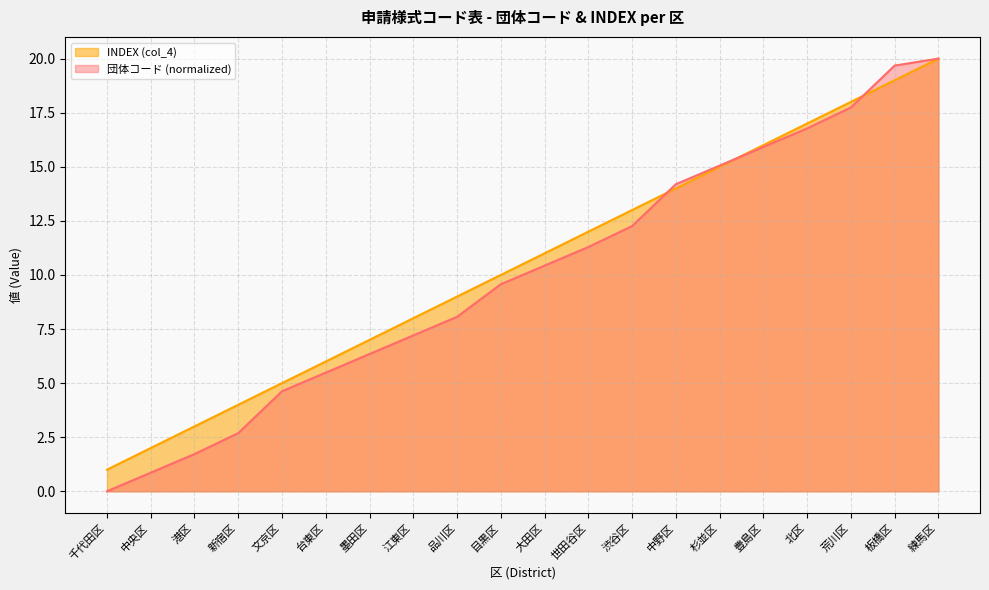

Where does the INDEX (col_4) series first go above 11?

世田谷区